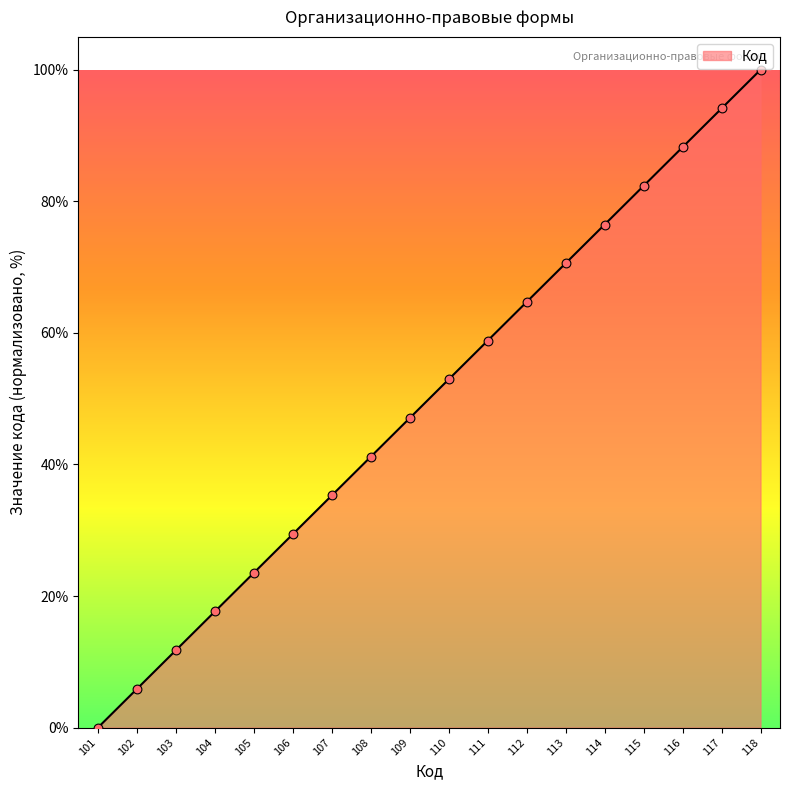

Between 104 and 111, which is larger?

111